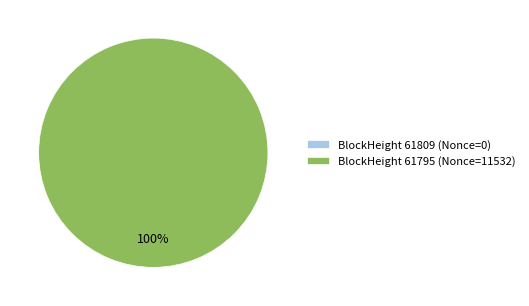

Does any single category account for the majority?

Yes